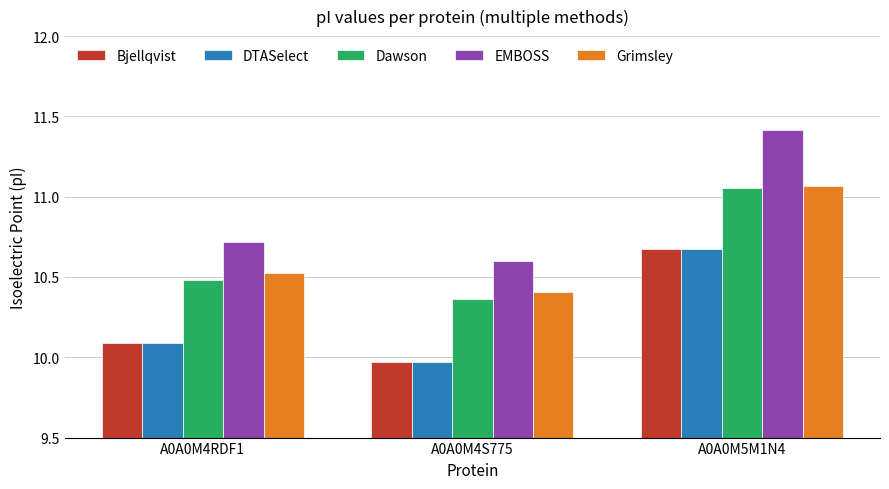

Which label corresponds to the largest value in the chart?

A0A0M5M1N4